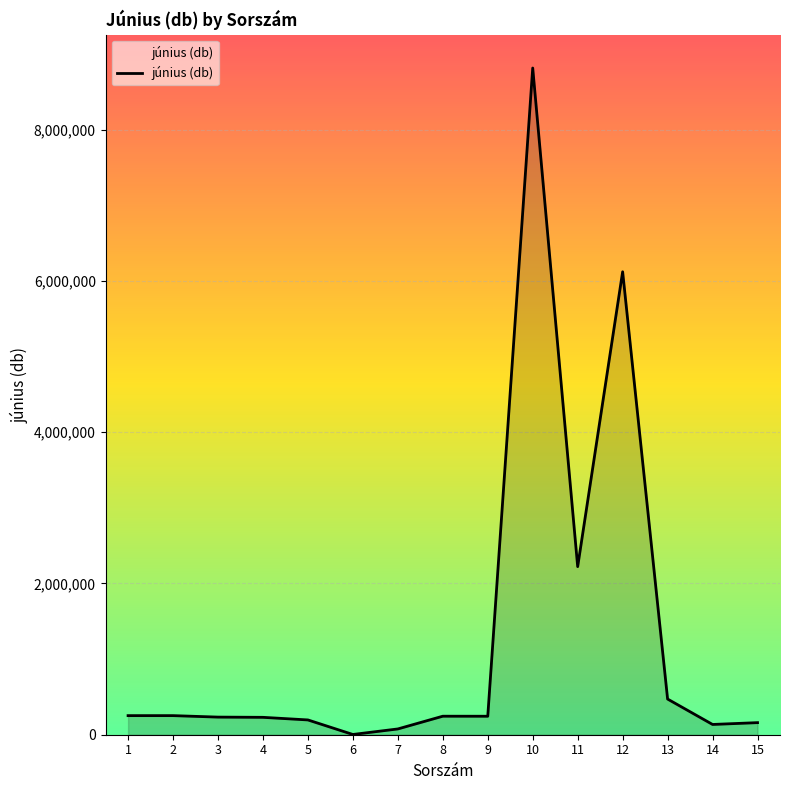

What is the difference between the second highest and second lowest values?

6046233